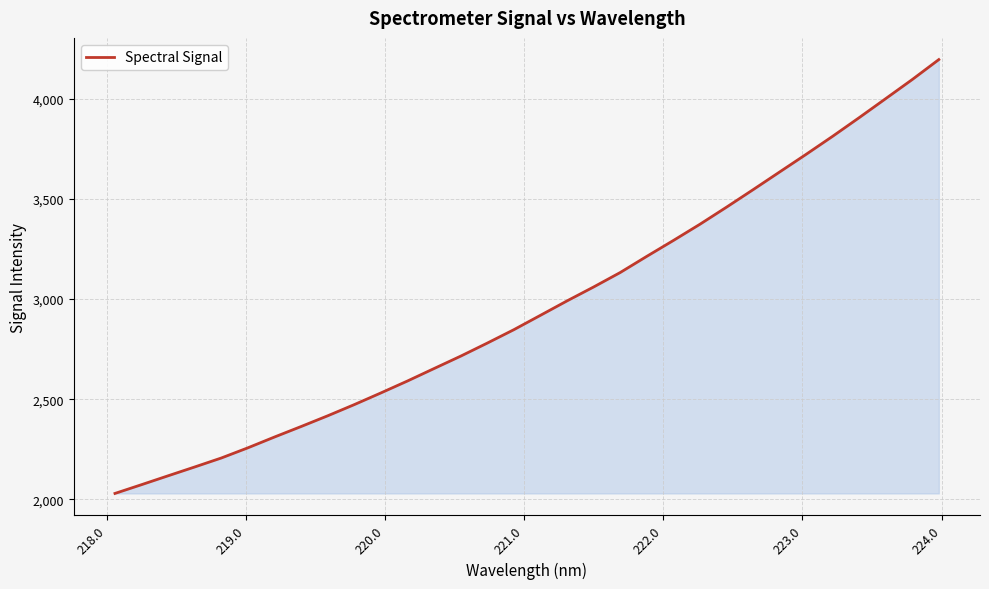

What is the difference between the maximum and minimum values?

2164.6